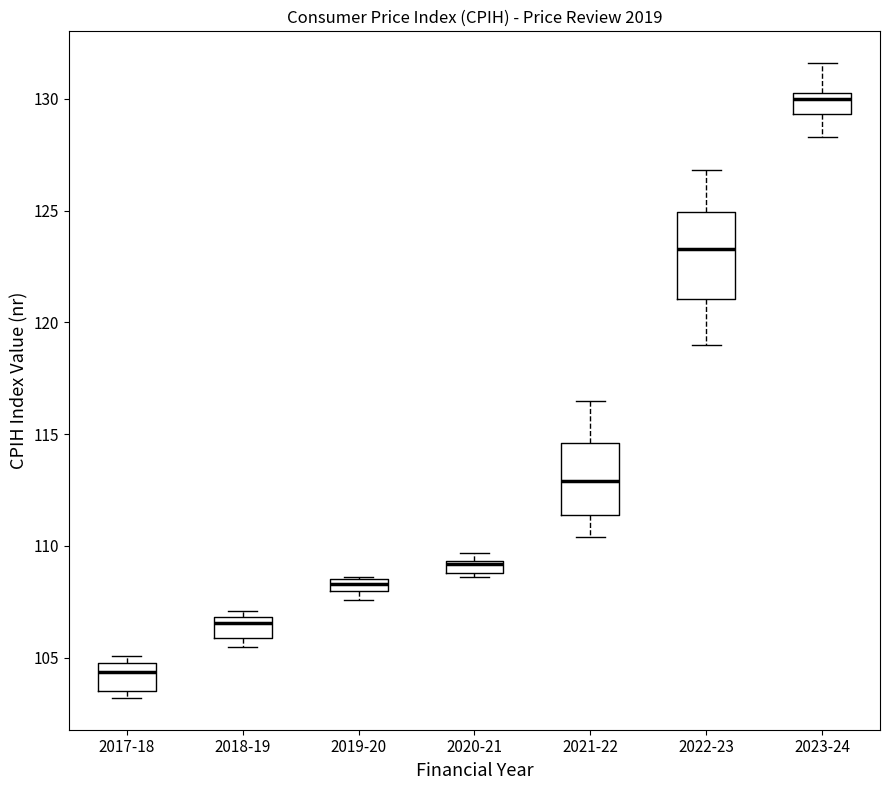

Where does the upper whisker of the box for 2022-23 end on the y-axis? The values are not printed on the chart, so give them approximately, as read against the axis.

127.0